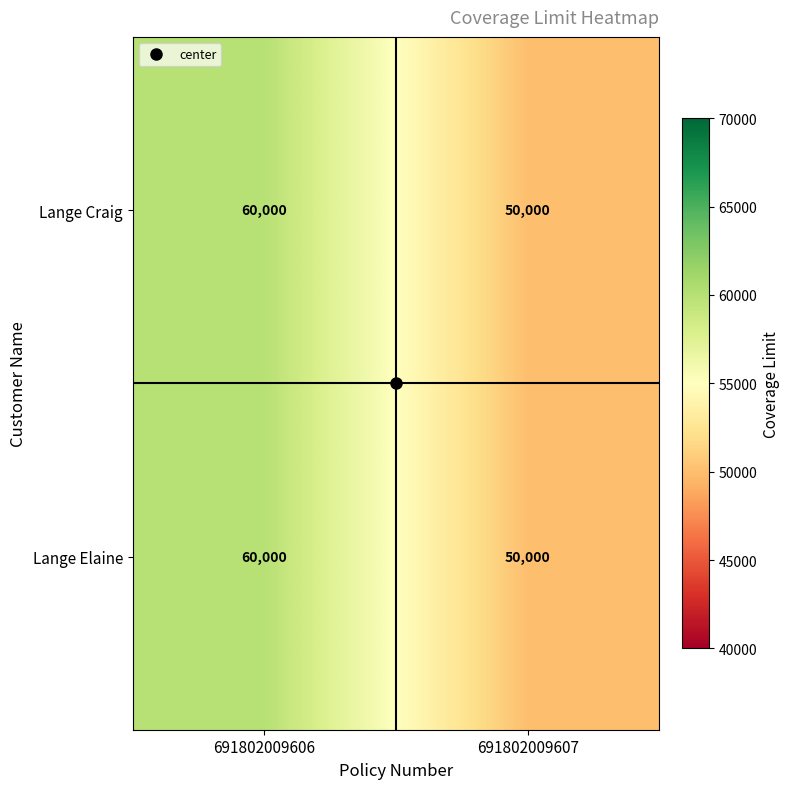

What is the total value across all series at 691802009606?

120000